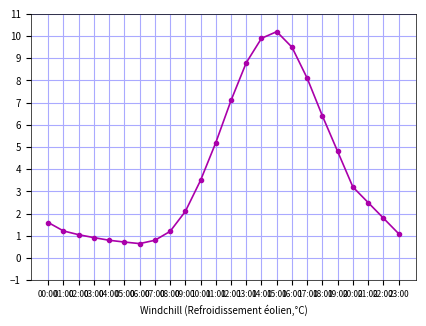

The value at 21:00 is 0.8. True or false?

False